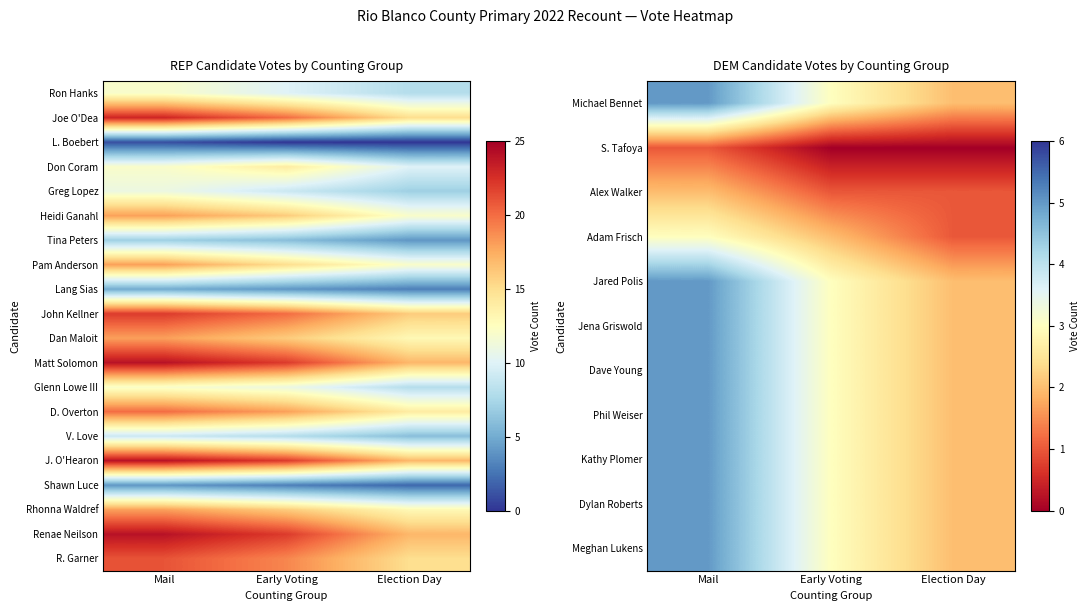

How many categories are shown in the chart?

3